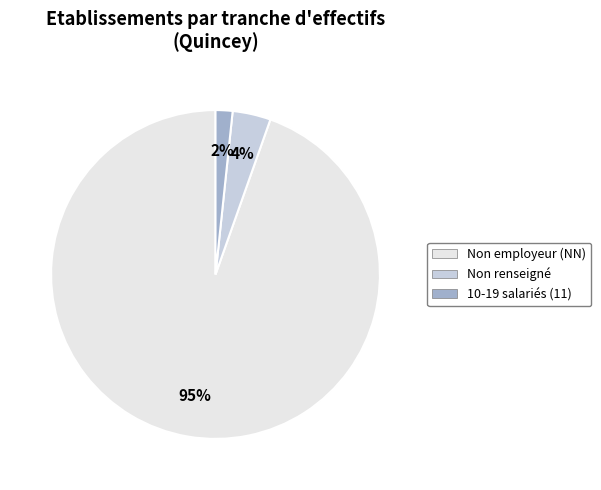

Is there a majority slice in this chart?

Yes